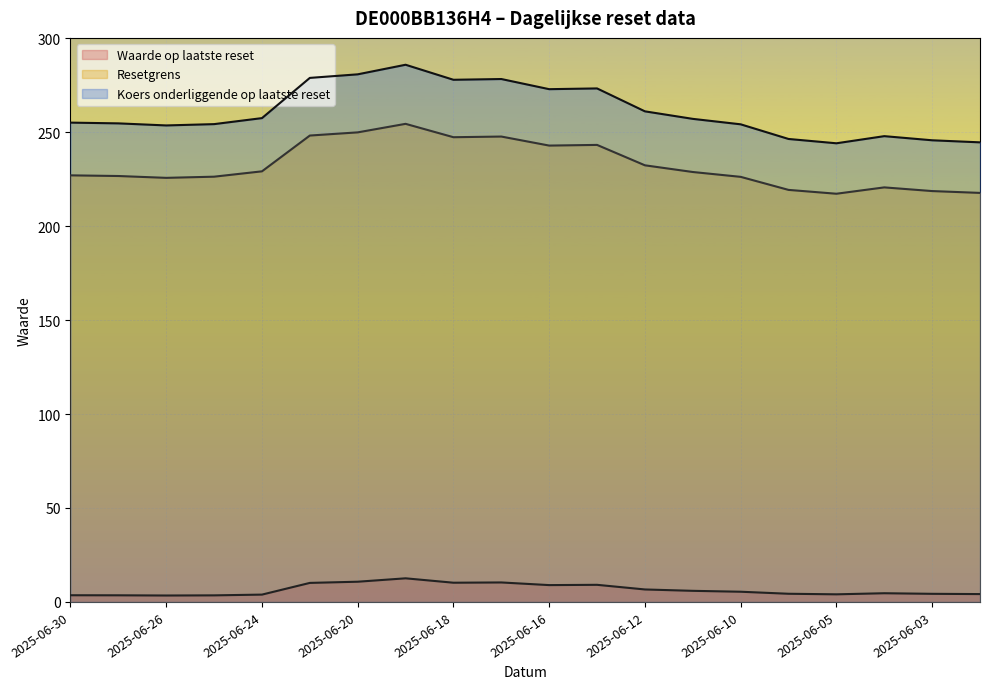

How many distinct data groups are displayed?

3